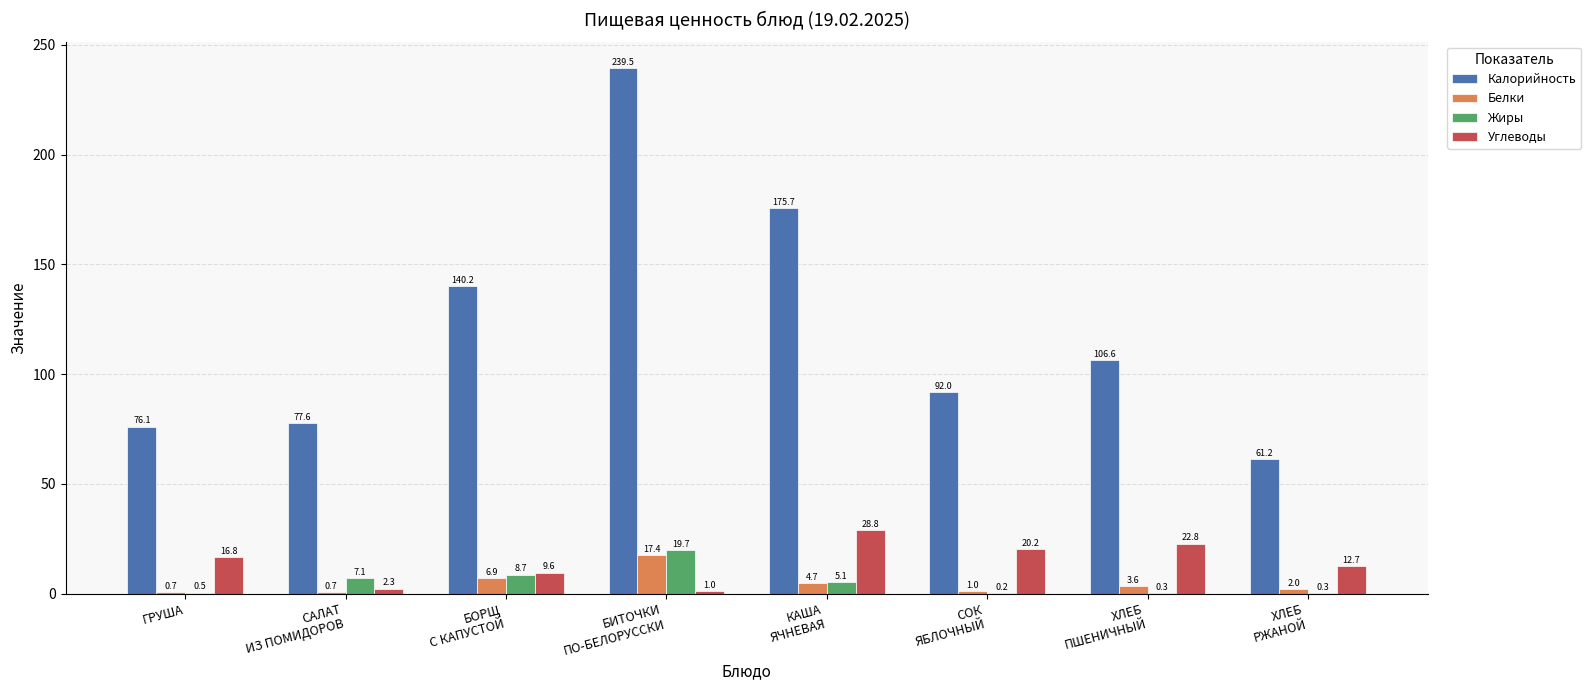

What is the sum of all Жиры values?

41.9